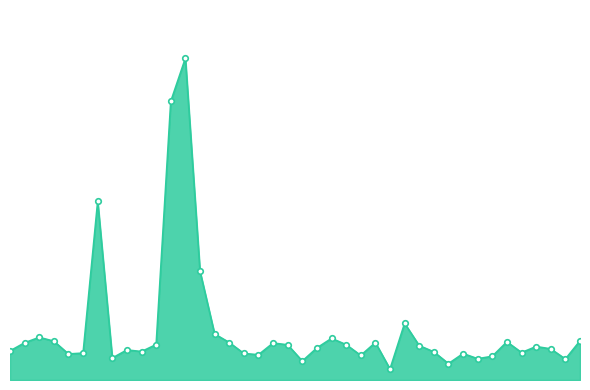

How many series are shown in this chart?

1